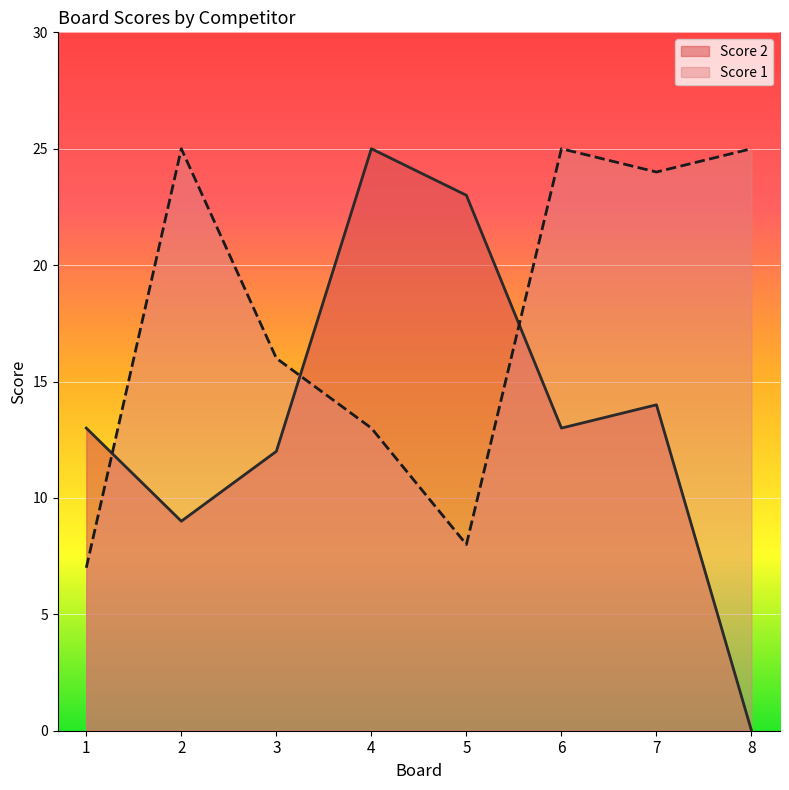

Between 5 and 7, which is larger?

5